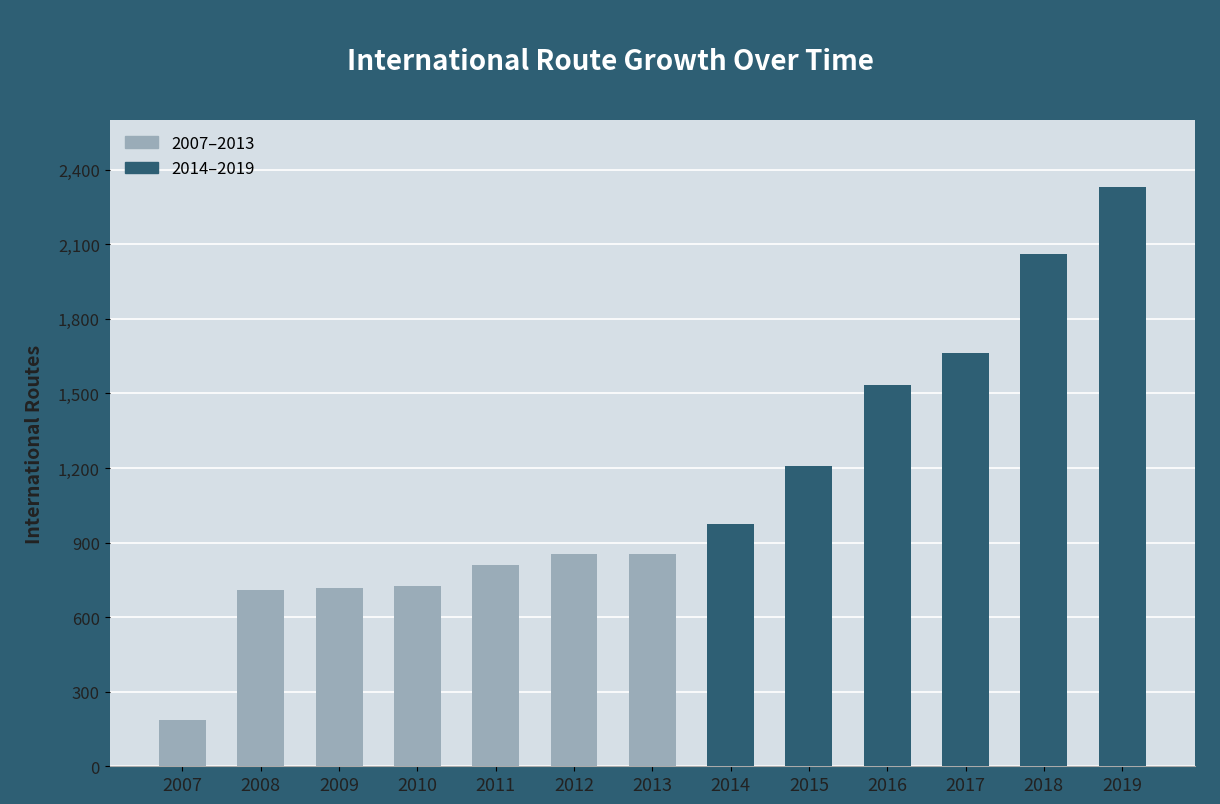

What is the average value?

1125